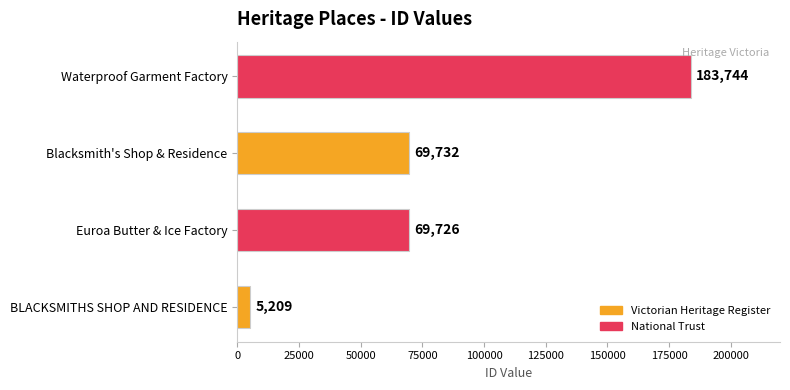

Between BLACKSMITHS SHOP AND RESIDENCE and Waterproof Garment Factory, which is larger?

Waterproof Garment Factory